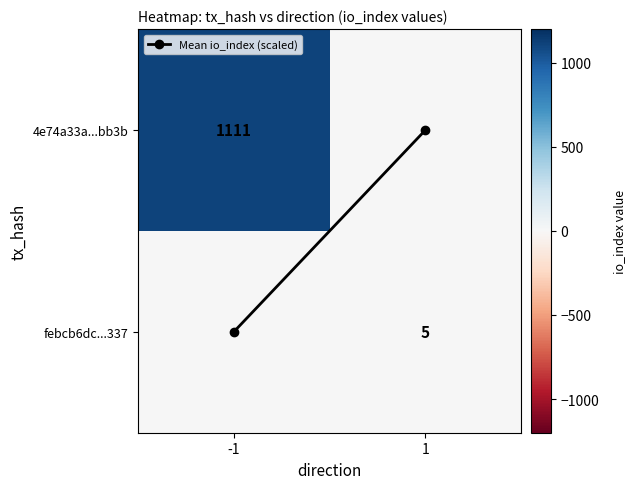

At how many categories does at least one series exceed 734?

1